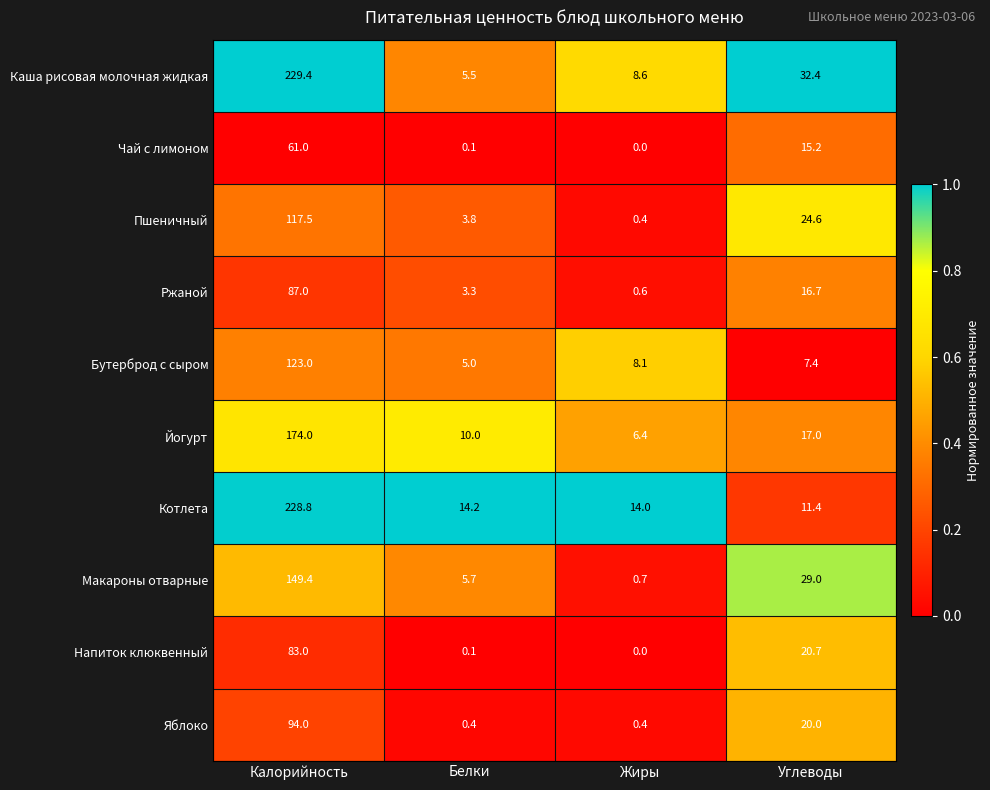

What is the difference between the maximum and minimum values in the Бутерброд с сыром series?

118.0